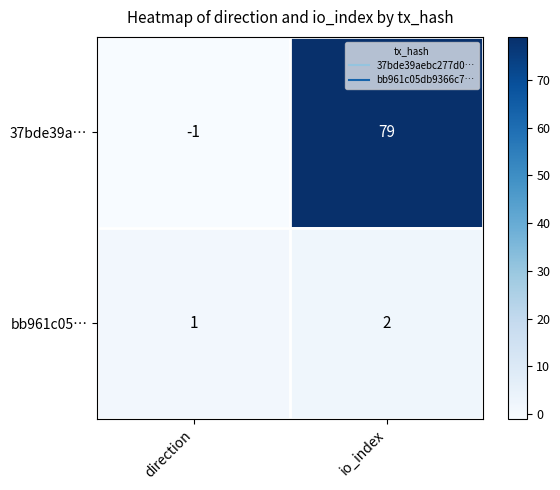

Where is bb961c05… nearest to the value 1?

direction